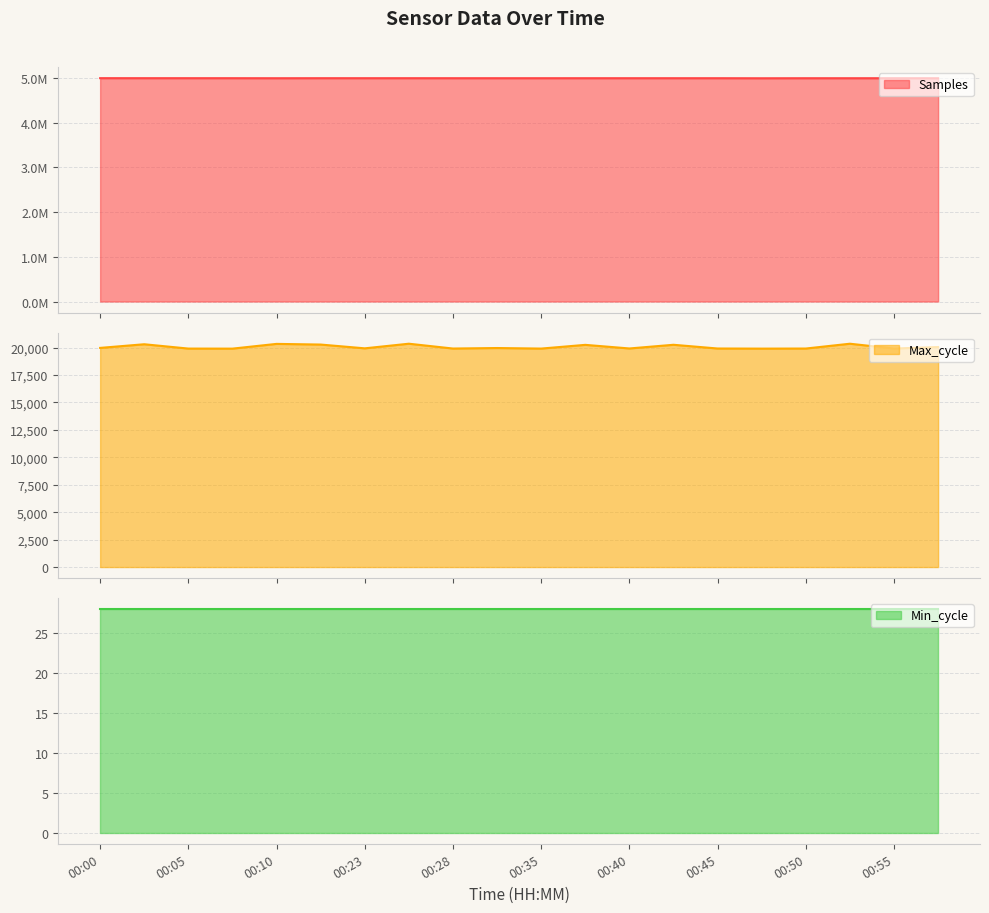

Which series has the largest total across all categories?

Samples